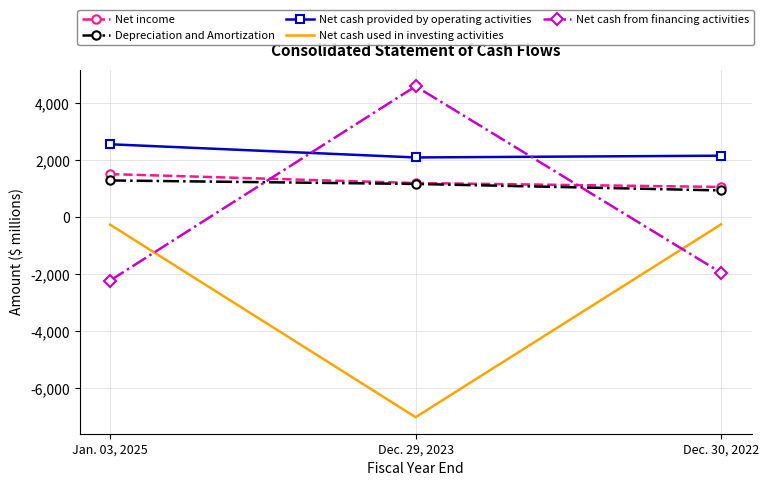

List the labels in order of Net cash provided by operating activities value, smallest first.

Dec. 29, 2023, Dec. 30, 2022, Jan. 03, 2025